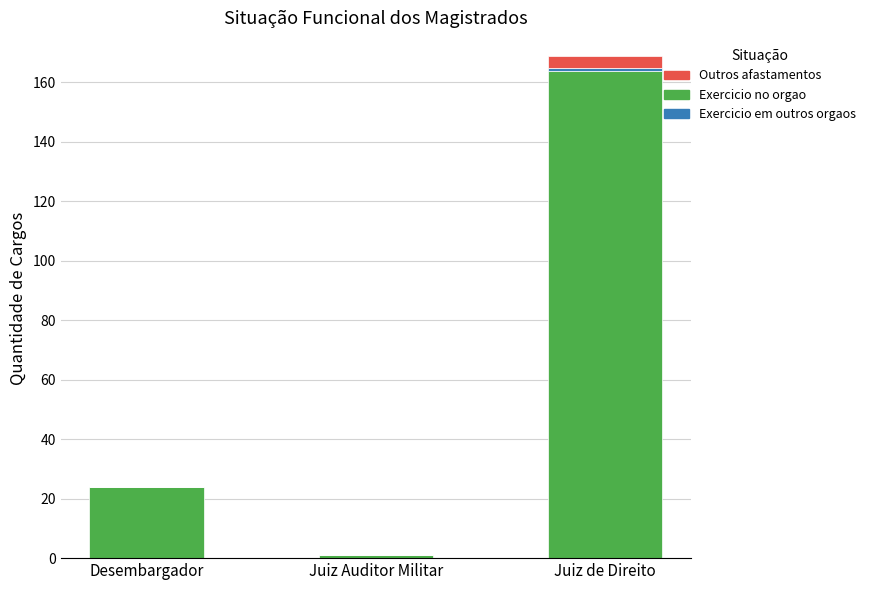

At which category is the sum across all series the highest?

Juiz de Direito